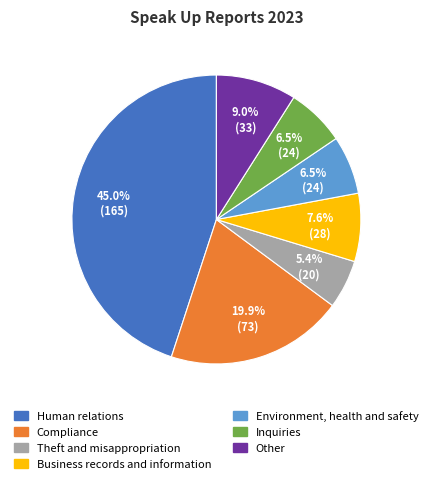

To the nearest percent, what is the average slice percentage?

14%